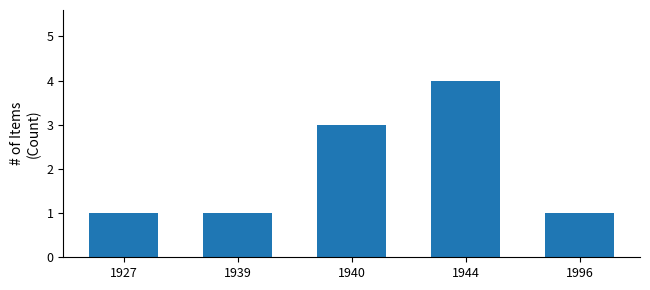

The value at 1927 is 1. True or false?

True